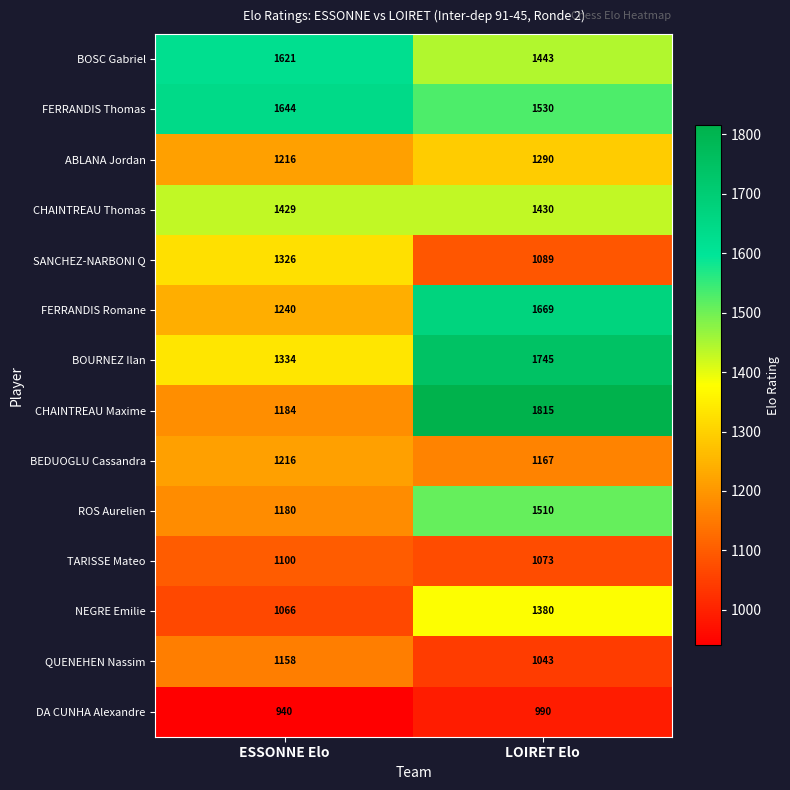

What is the total value across all series at LOIRET Elo?

19174